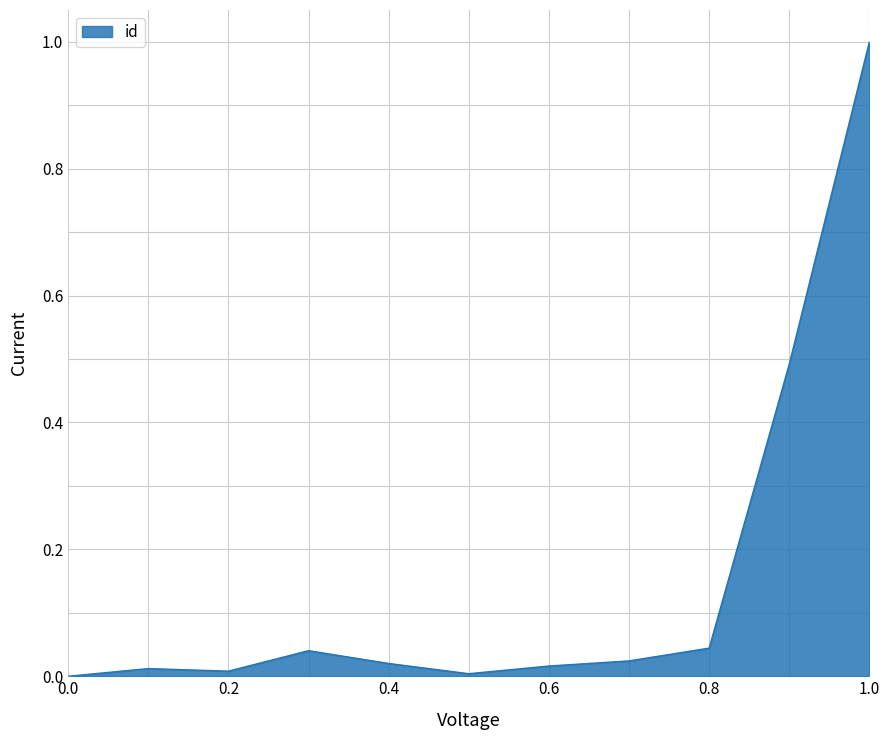

What is the maximum value shown in the chart?

1.0